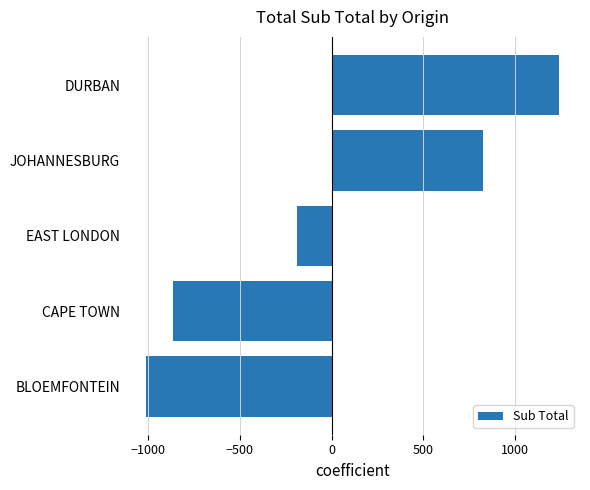

Reading bottom to top, list all the values displayed in this chart.

-1014.3	-867.2	-190.9	829.1	1243.2